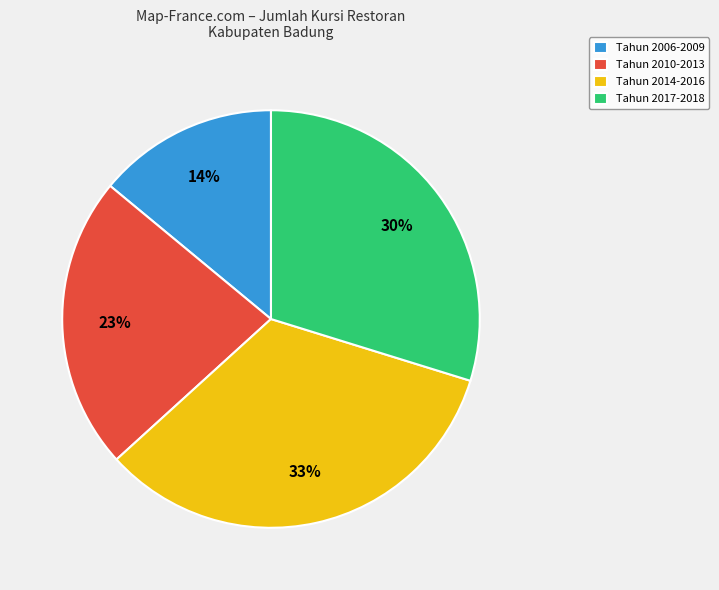

Rank the categories by value from lowest to highest.

Tahun 2006-2009, Tahun 2010-2013, Tahun 2017-2018, Tahun 2014-2016